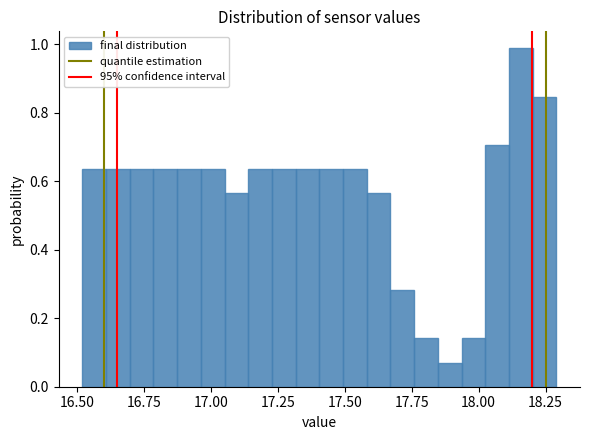

Around what value on the x-axis is the tallest bar? Give the approximate position of its centre, as read against the axis.

18.15